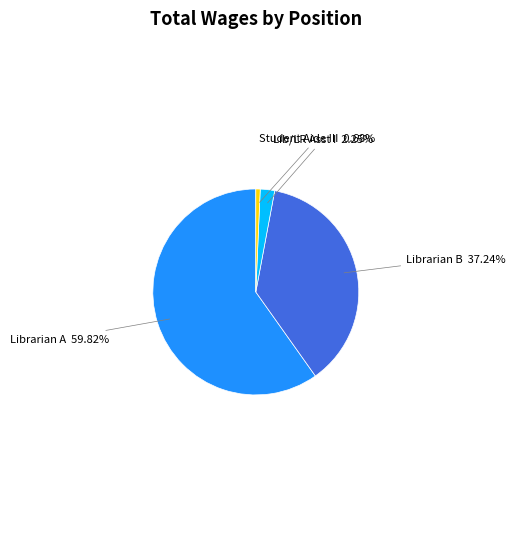

Is there a majority slice in this chart?

Yes